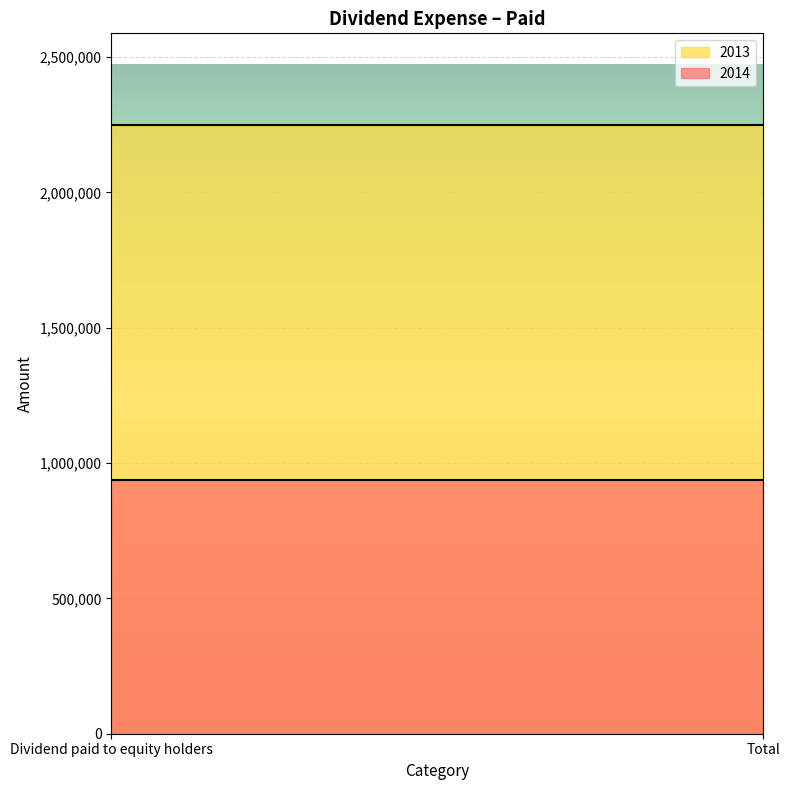

Between Dividend paid to equity holders and Total, which series saw the biggest shift?

2014